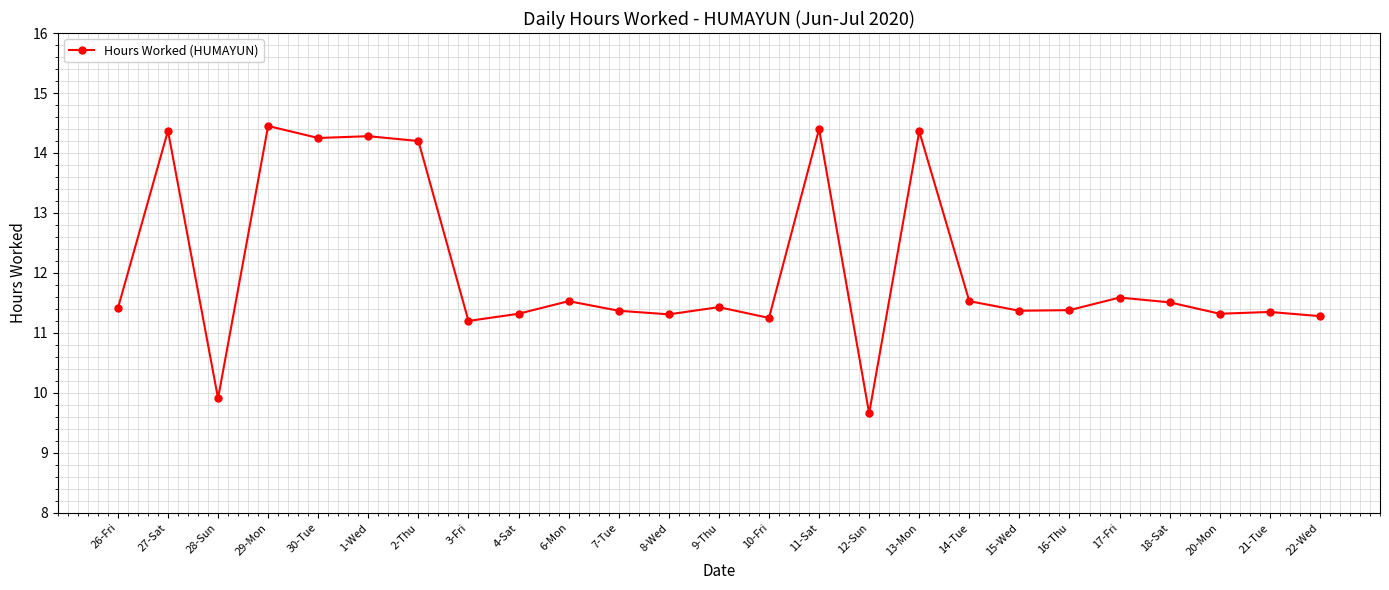

The chart shows a value of 19.7 at 11-Sat. True or false?

False